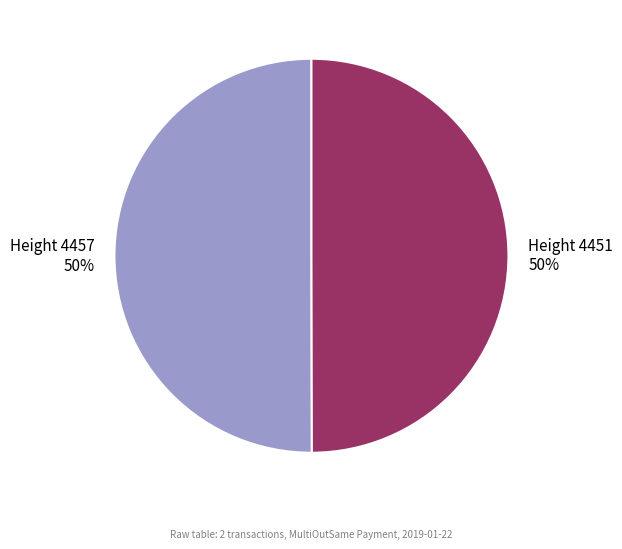

To the nearest percent, what is the average slice percentage?

50%